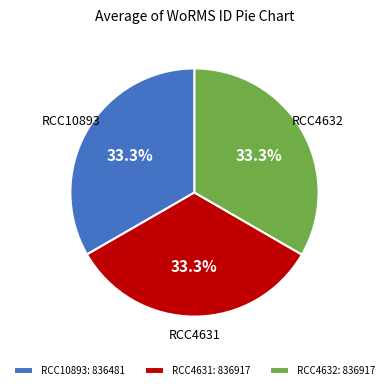

Is RCC4631 the majority of the pie?

No